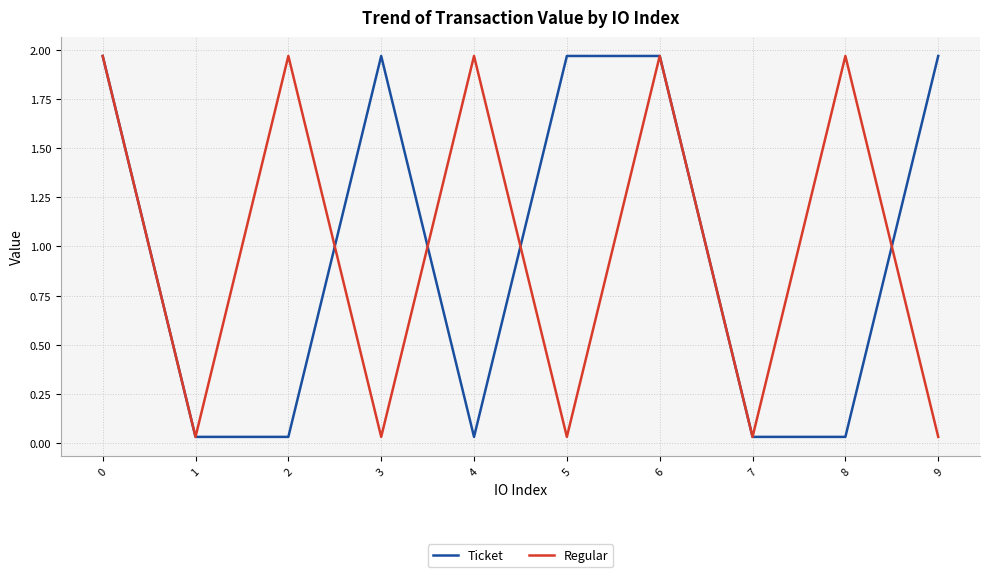

Between 4 and 7, which series saw the biggest shift?

Regular